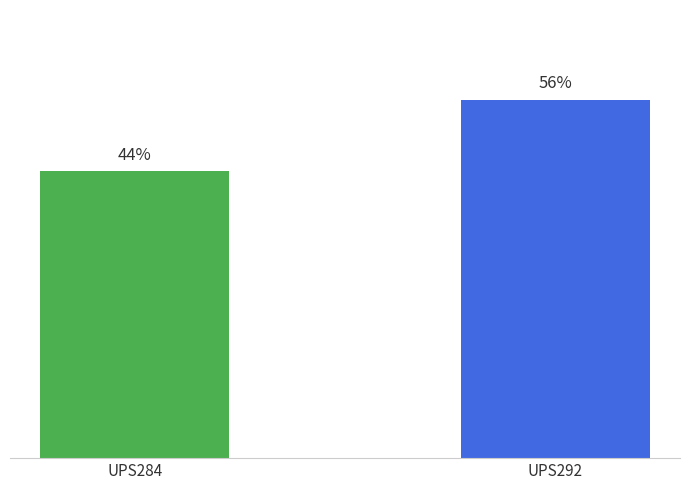

Are the bars grouped side by side (vs. stacked)?

No